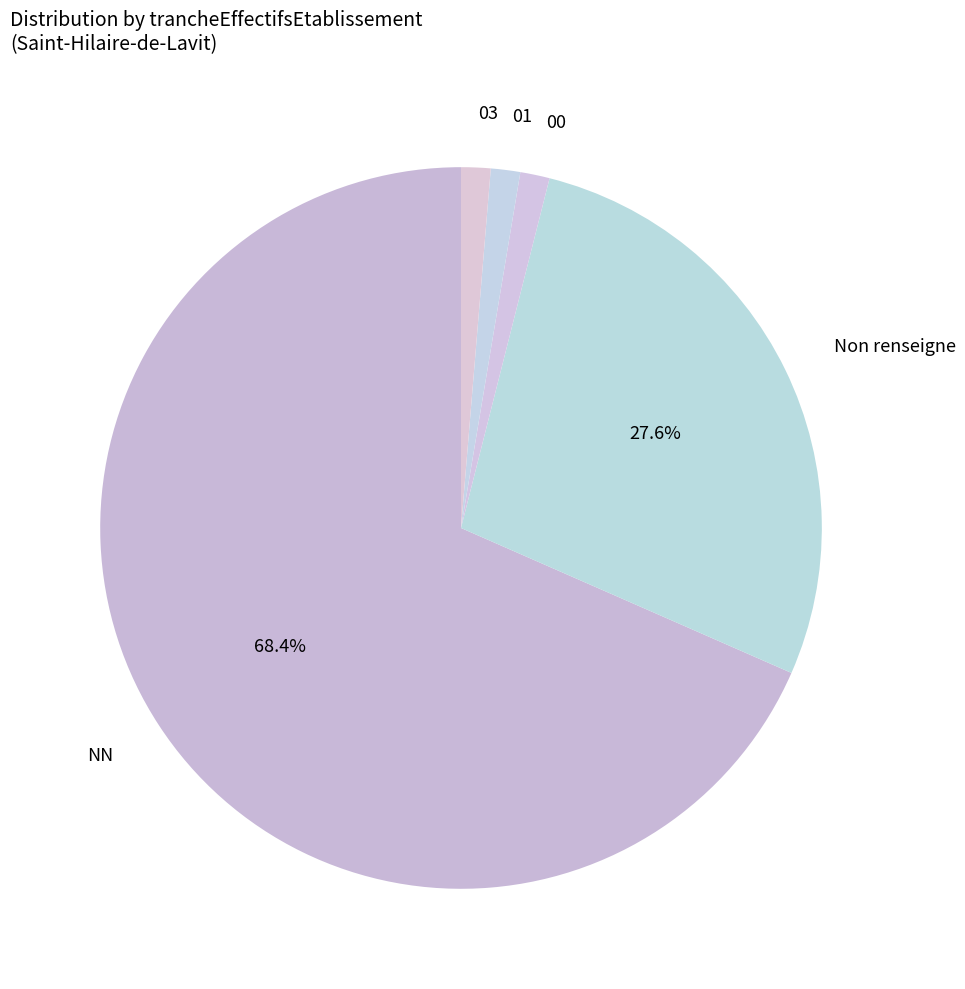

How many slices are in this pie chart?

5